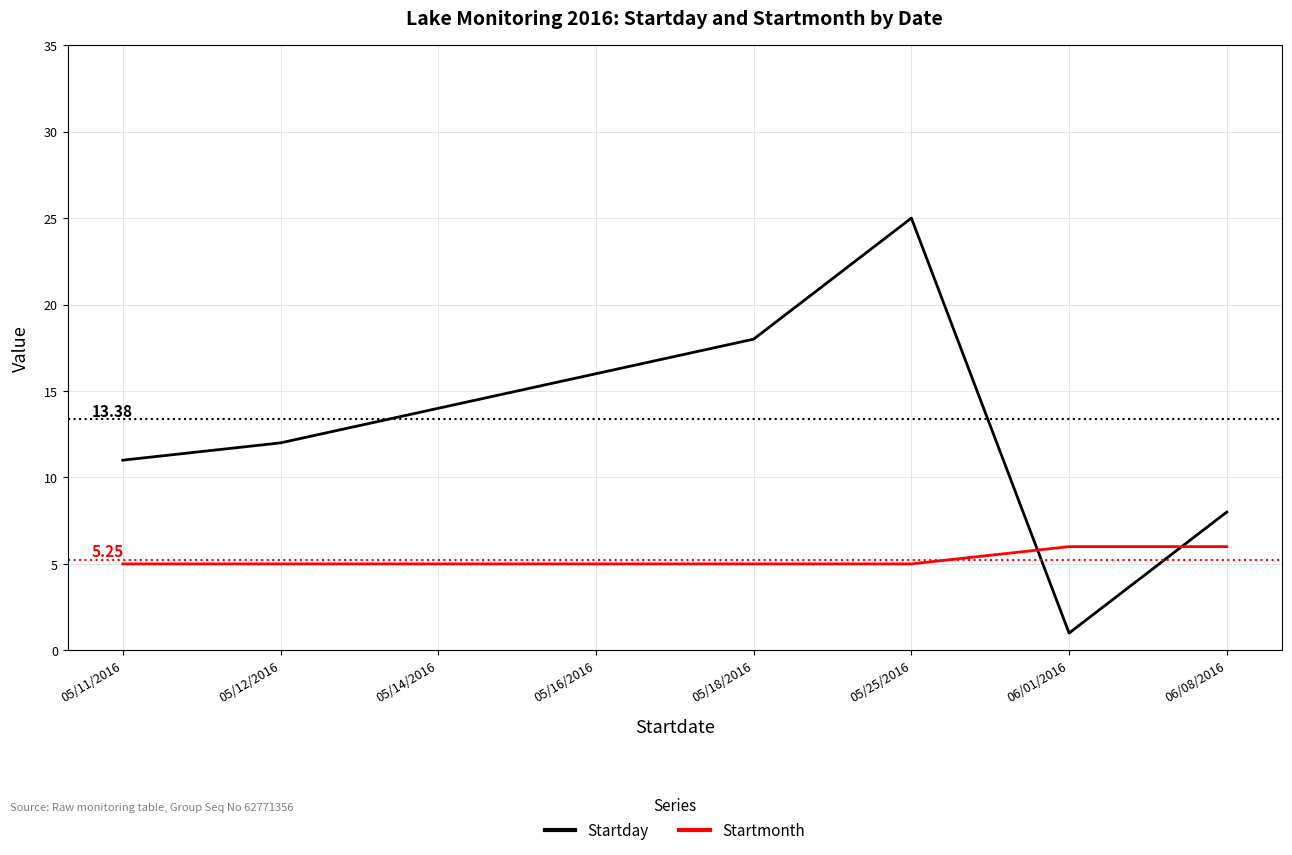

What are all the series names shown in the legend?

Startday, Startmonth